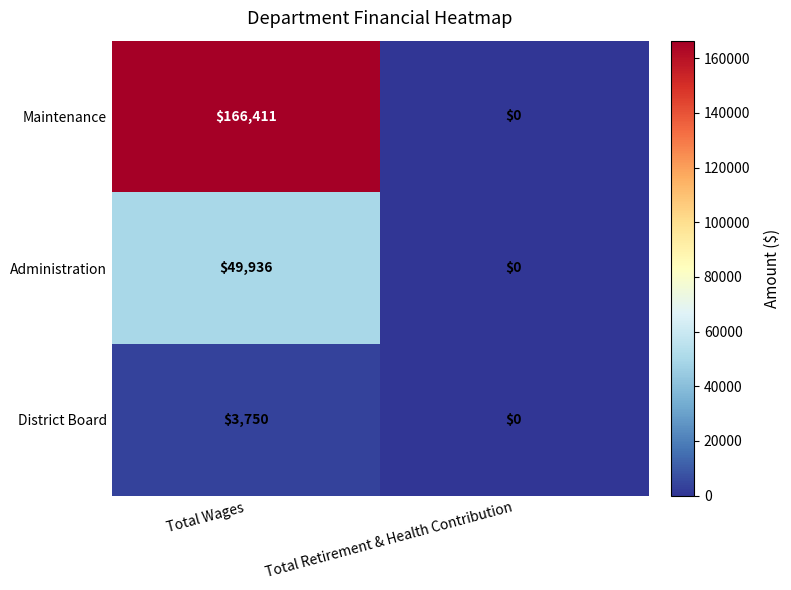

List the labels in order of Maintenance value, smallest first.

Total Retirement & Health Contribution, Total Wages